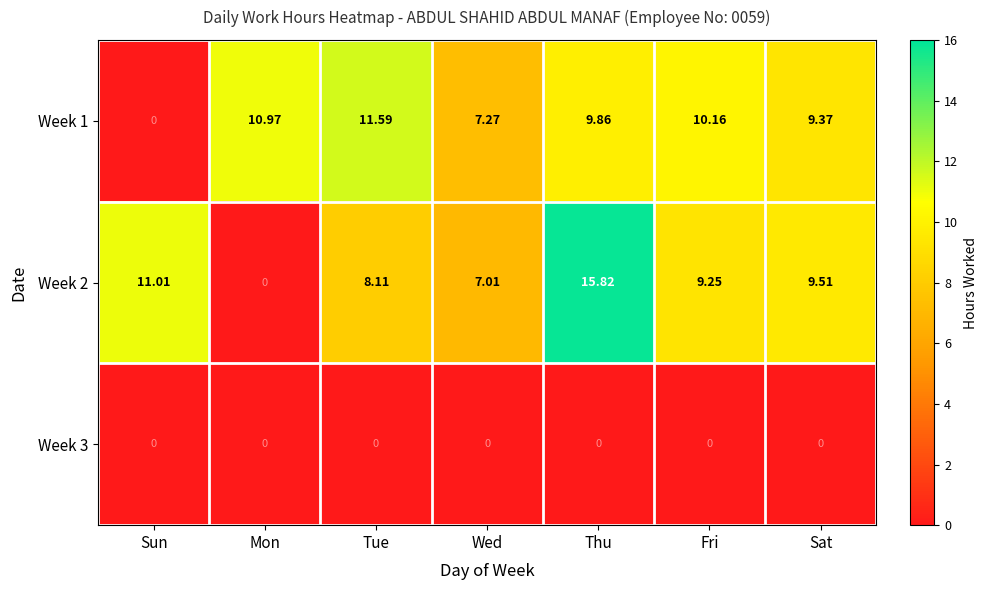

Is the value of Week 3 at Thu greater than the value of Week 1 at Mon?

No